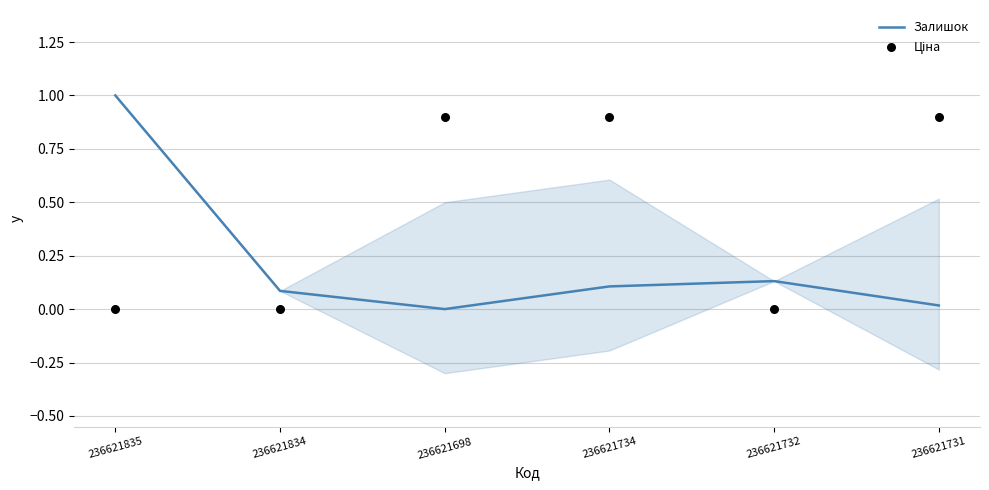

At which category is the sum across all series the highest?

236621734